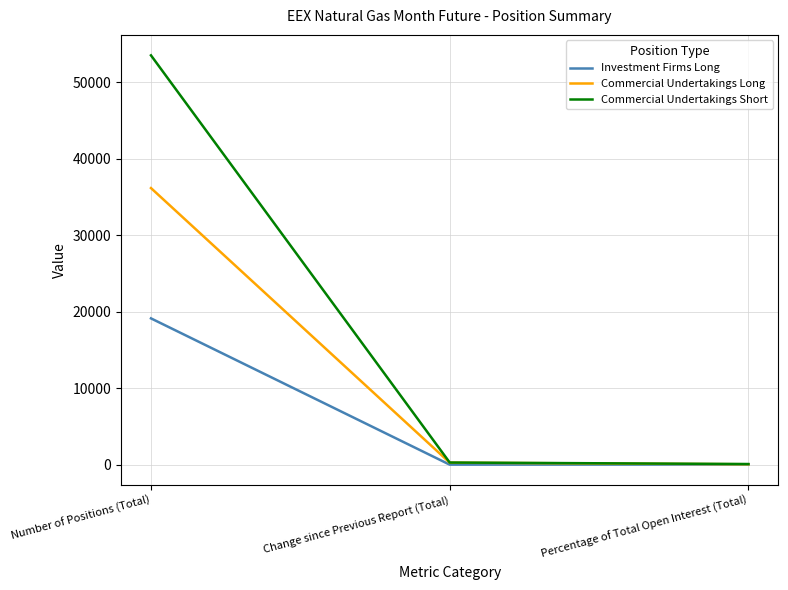

Between Number of Positions (Total) and Change since Previous Report (Total), which series saw the biggest shift?

Commercial Undertakings Short